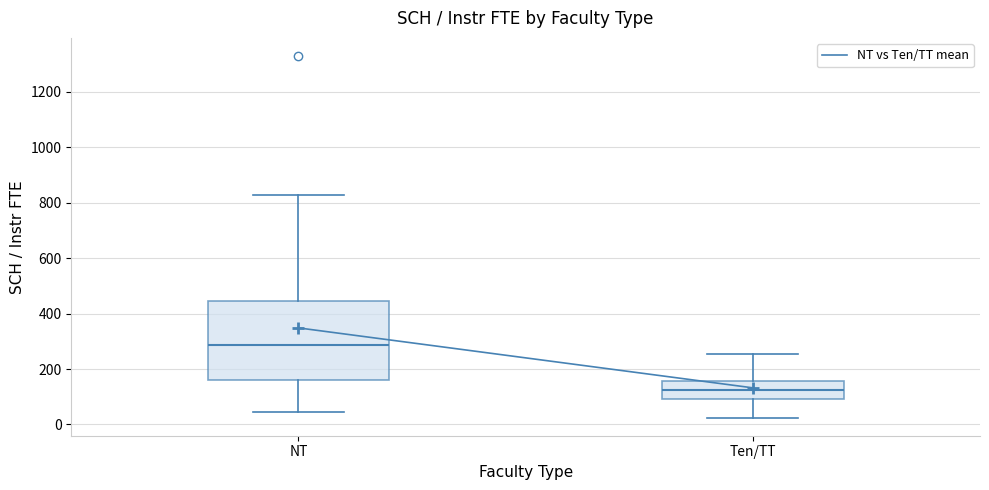

Reading left to right, read every box against the y-axis: the position of its median line, the range the box covers, and the ends of its whiskers. The values are not printed on the chart, so give them approximately, as read against the axis.

NT: median 280, box 160 to 440, whiskers 40 to 820
Ten/TT: median 120, box 100 to 160, whiskers 20 to 260